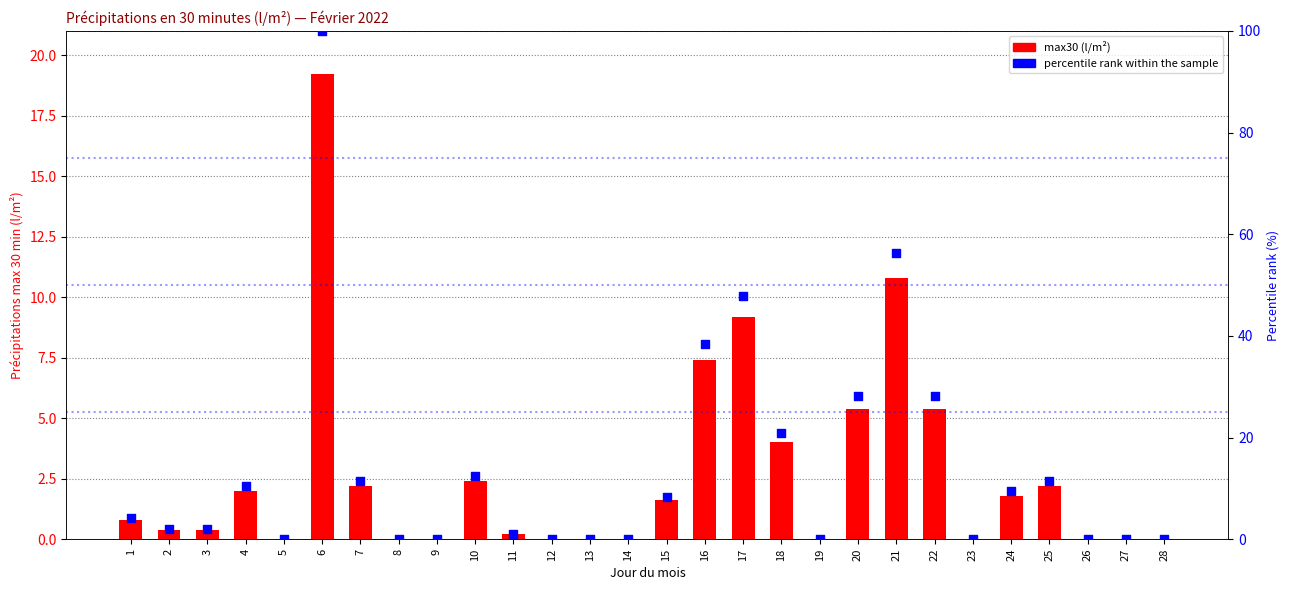

Is the value of percentile rank within the sample at 22 greater than the value of max30 (l/m²) at 18?

Yes